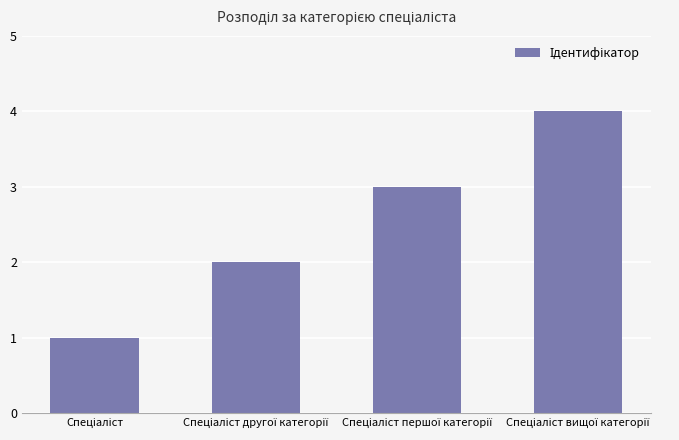

What is the difference between the maximum and minimum values?

3